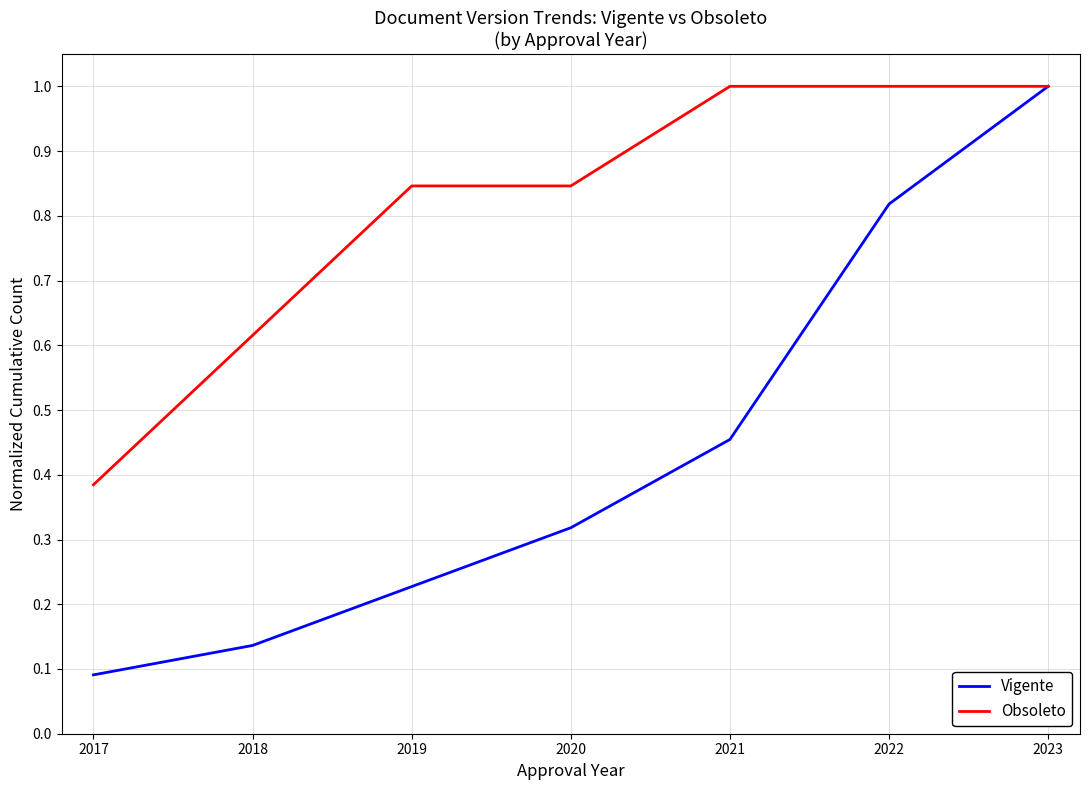

Which series has the largest total across all categories?

Obsoleto